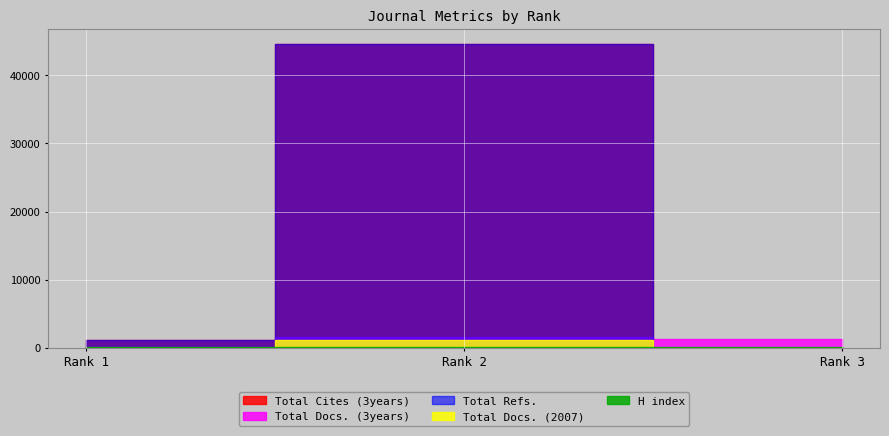

Rank the series at Rank 3 from highest to lowest value.

Total Docs. (3years), H index, Total Cites (3years), Total Refs., Total Docs. (2007)